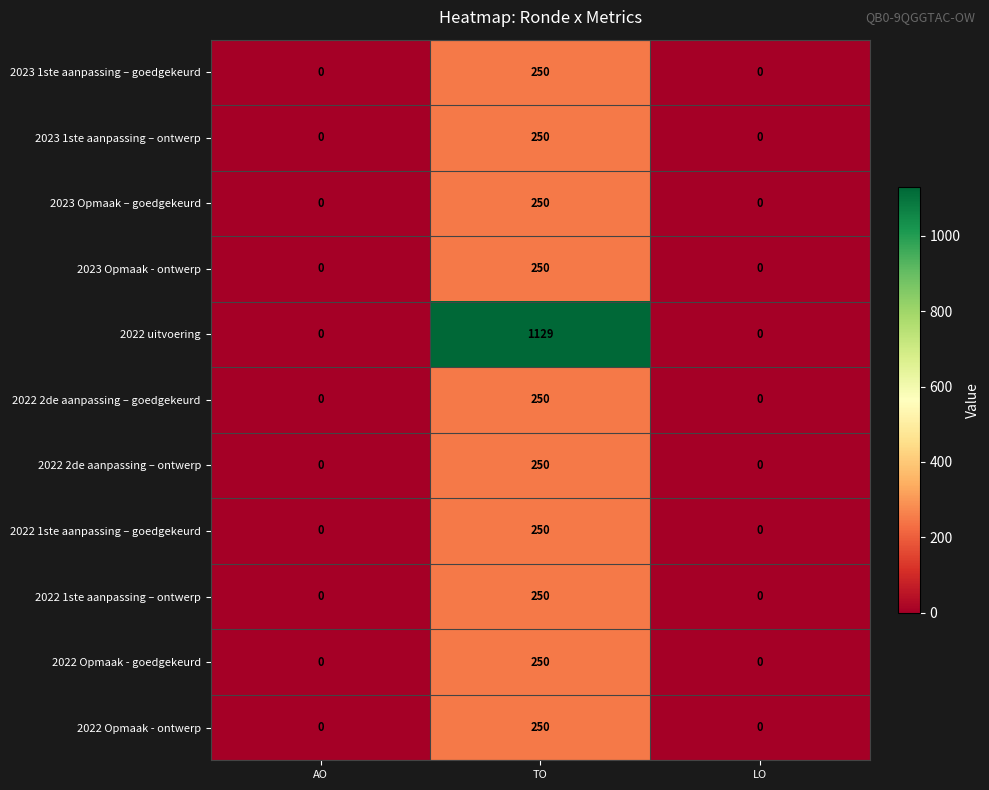

At which category is the sum across all series the highest?

TO